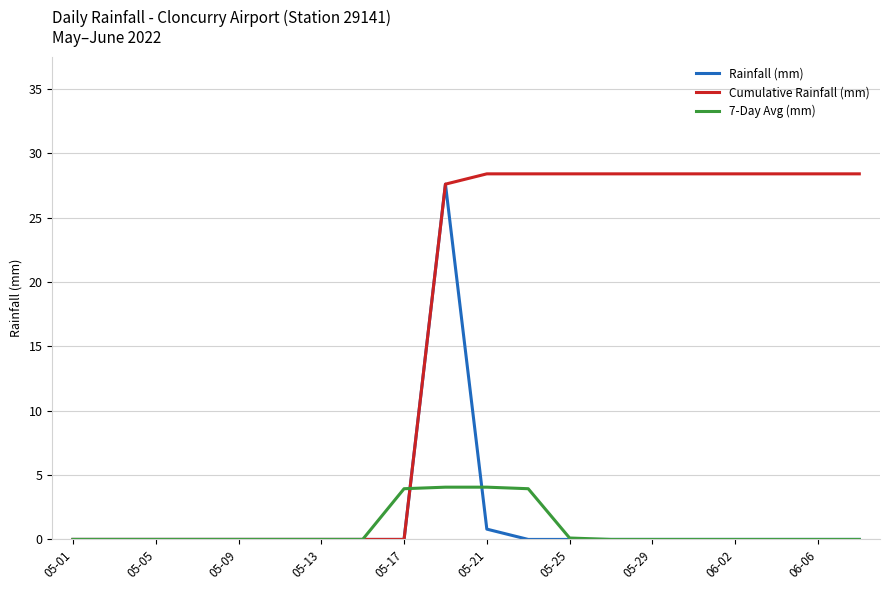

Which series has the largest total across all categories?

Cumulative Rainfall (mm)